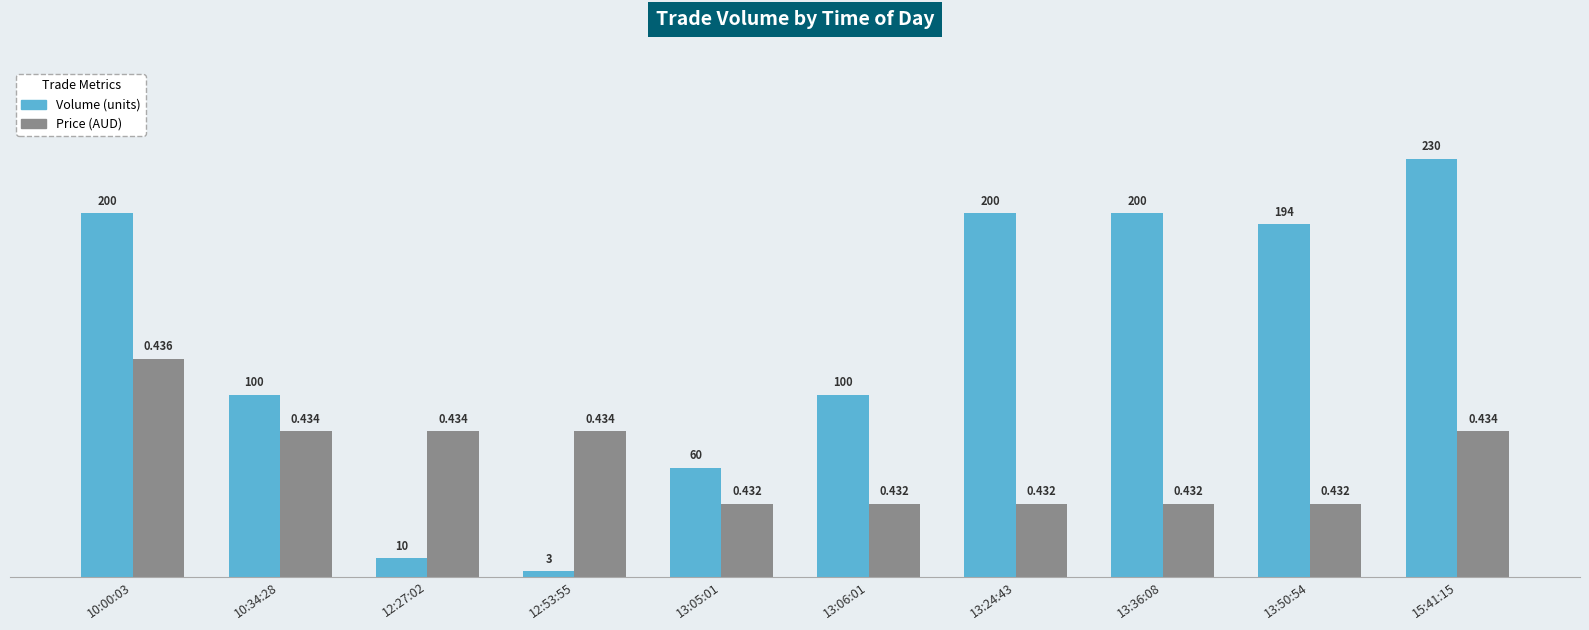

How many bars are there in total?

20